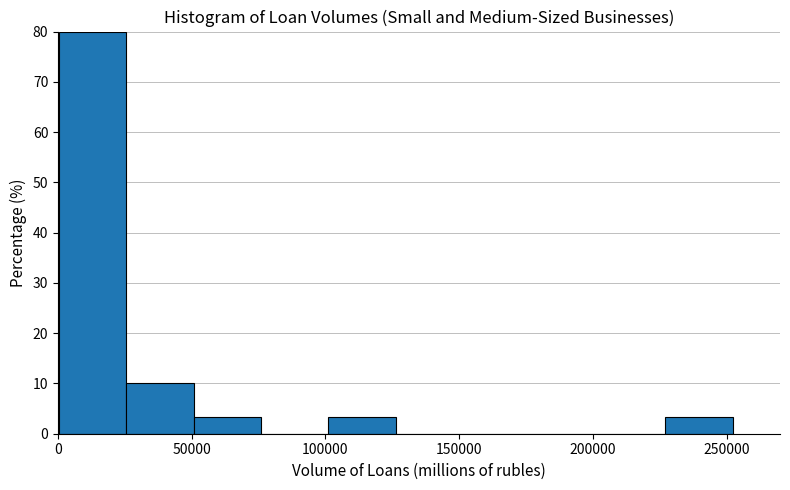

Reading left to right, list every bar in this chart as the range it spans on the x-axis followed by its height. Neither the bar edges nor the heights are printed on the chart, so give them approximately, as read against the axes.

0 to 25000: 80
25000 to 50000: 10
50000 to 75000: 3
75000 to 100000: 0
100000 to 125000: 3
125000 to 150000: 0
150000 to 175000: 0
175000 to 200000: 0
200000 to 225000: 0
225000 to 250000: 3